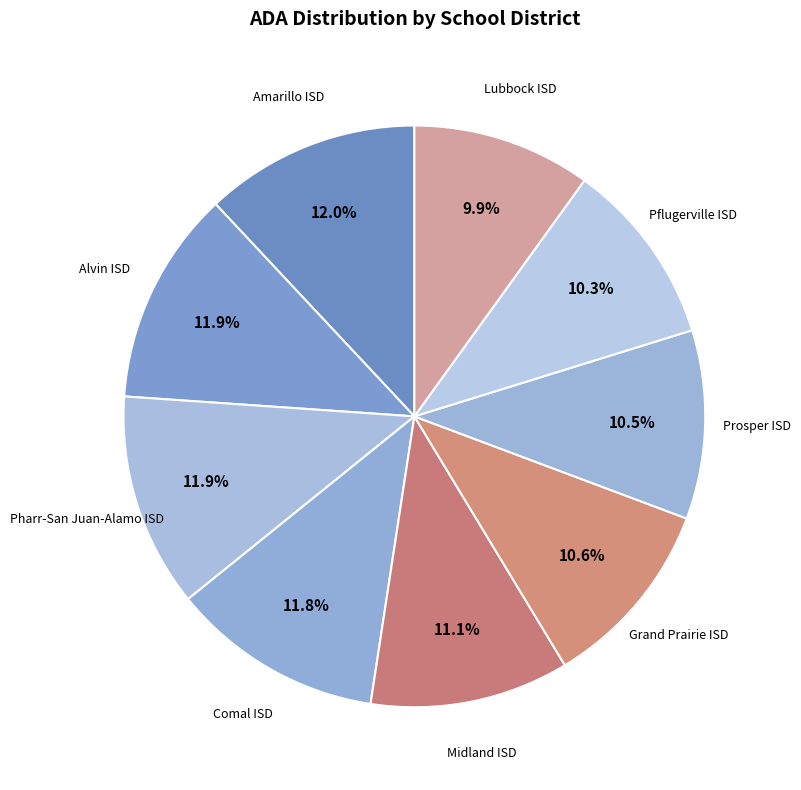

How many slices are in this pie chart?

9